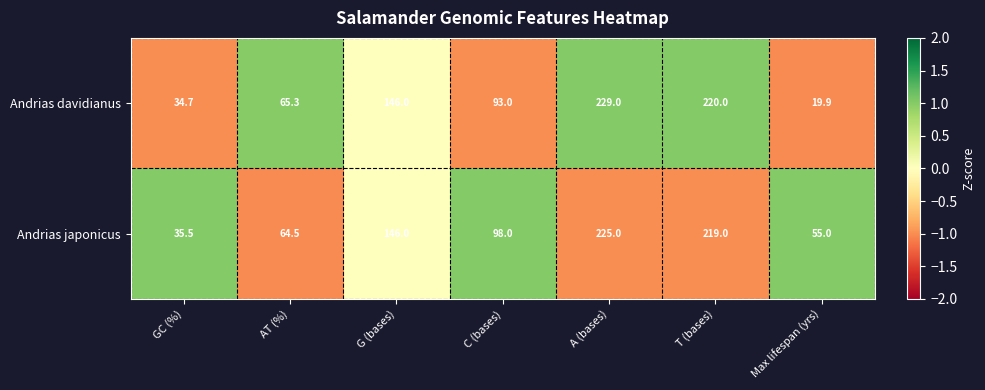

Rank the series by their maximum value, from highest to lowest.

Andrias davidianus, Andrias japonicus